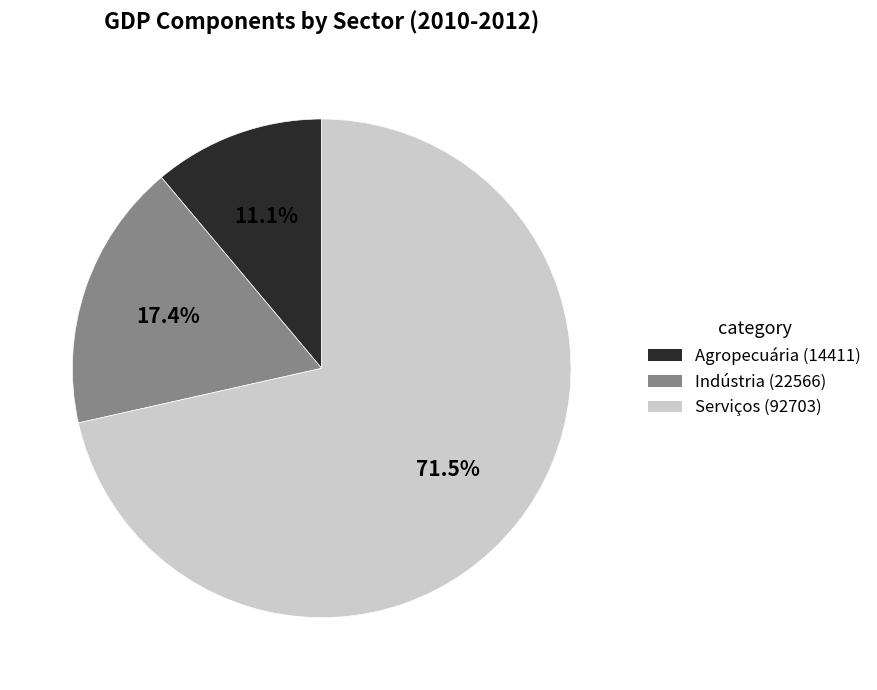

Which slice represents more than half of the pie?

Serviços